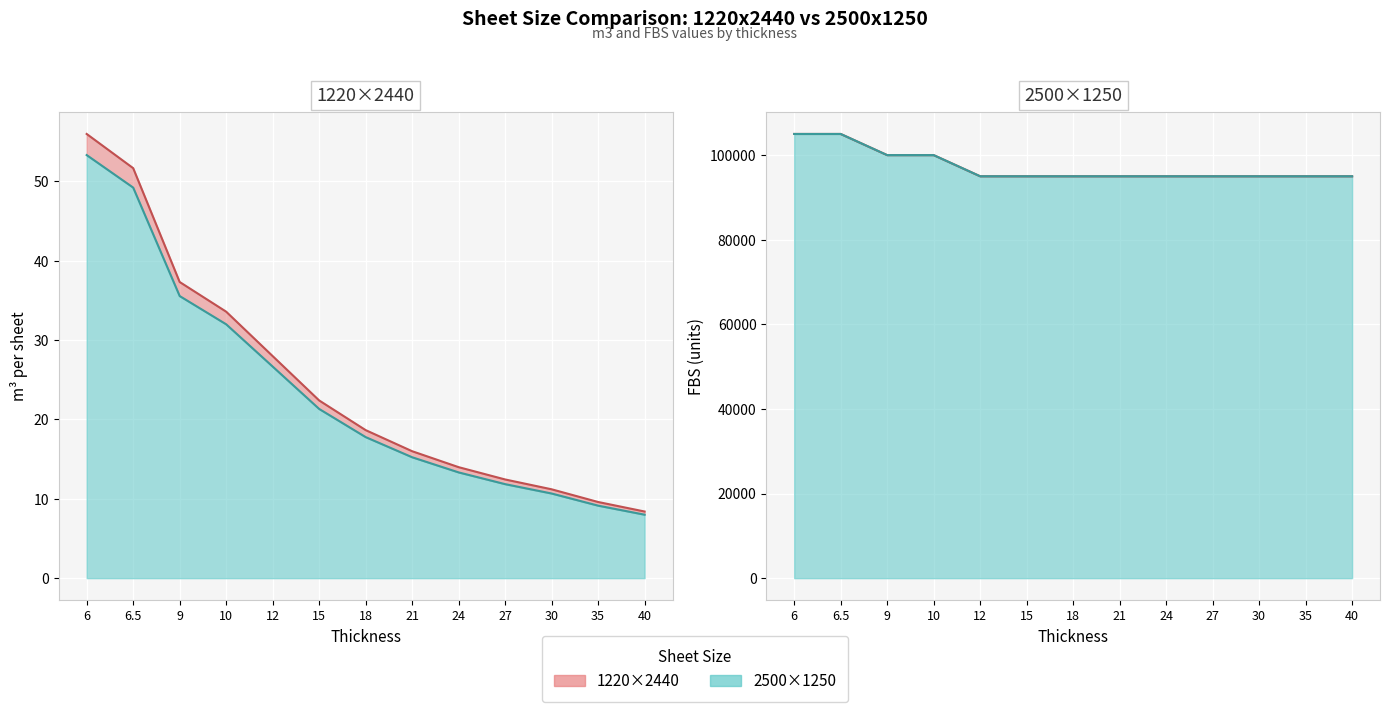

What is the average value of the 1220x2440 m3 series?

24.6